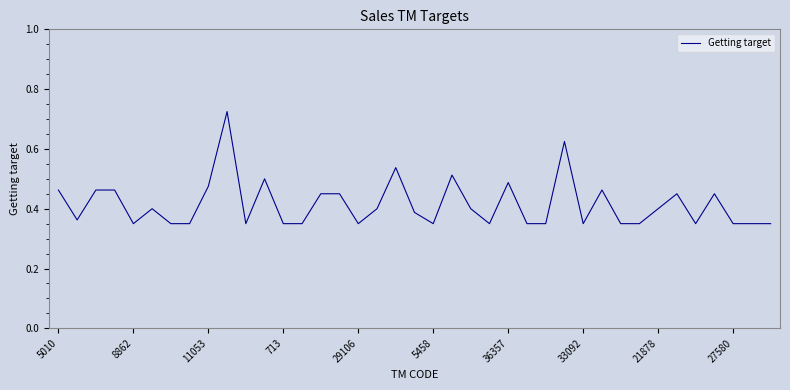

How many points are higher than both their immediate neighbors (excluding endpoints)?

10